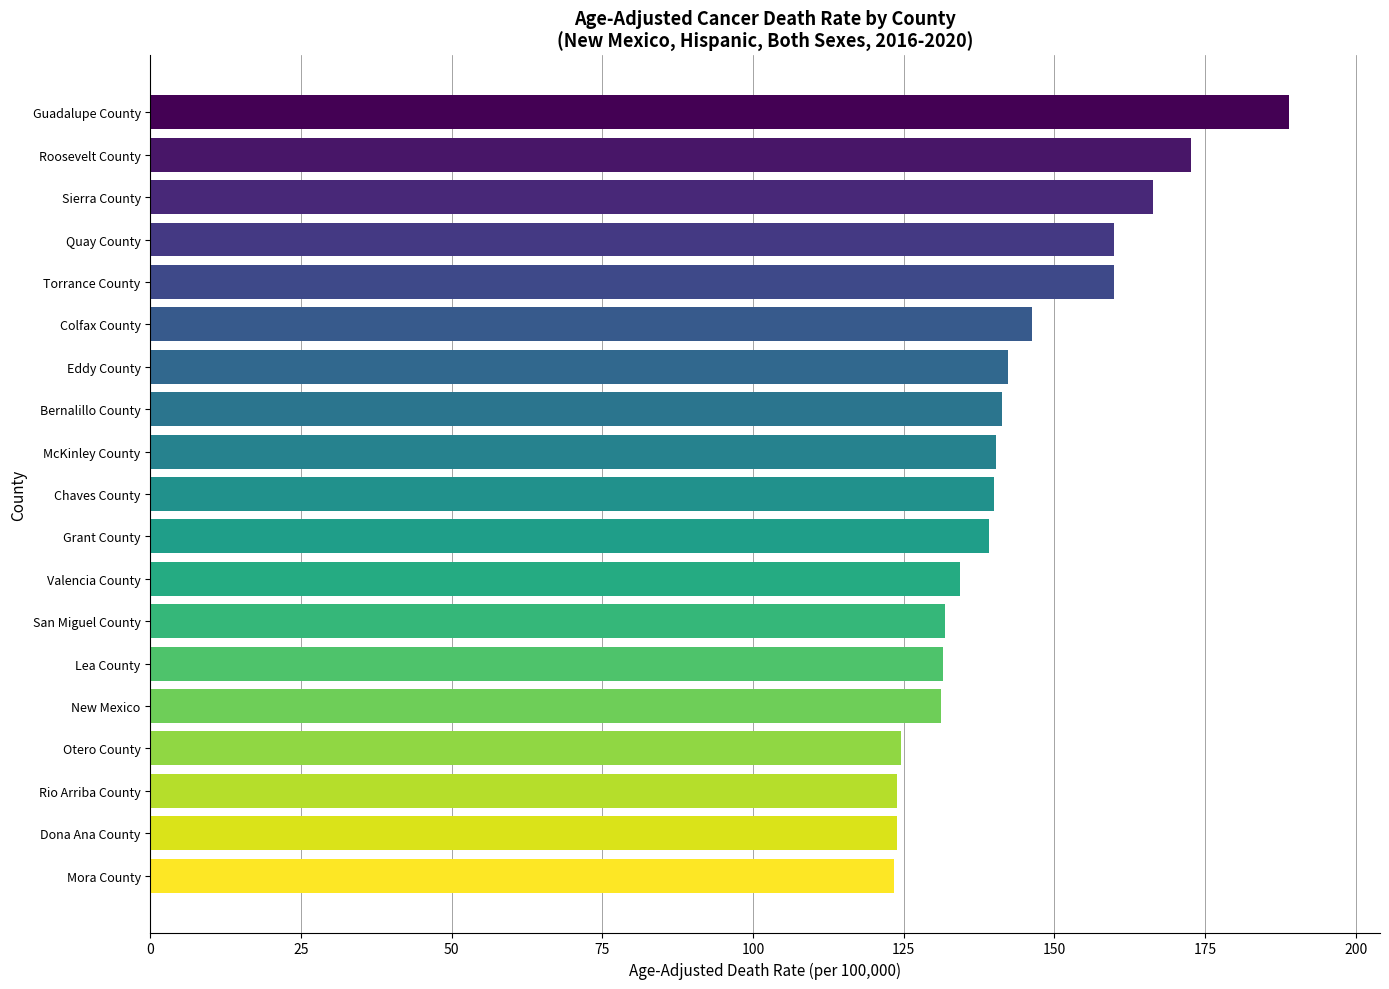

How many data points does each series have?

19